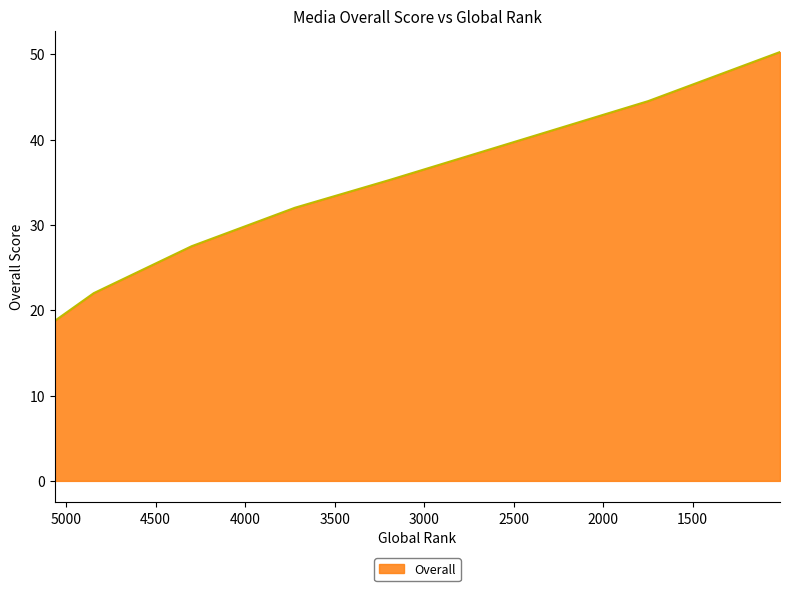

The value at 3194 is 35.2. True or false?

True